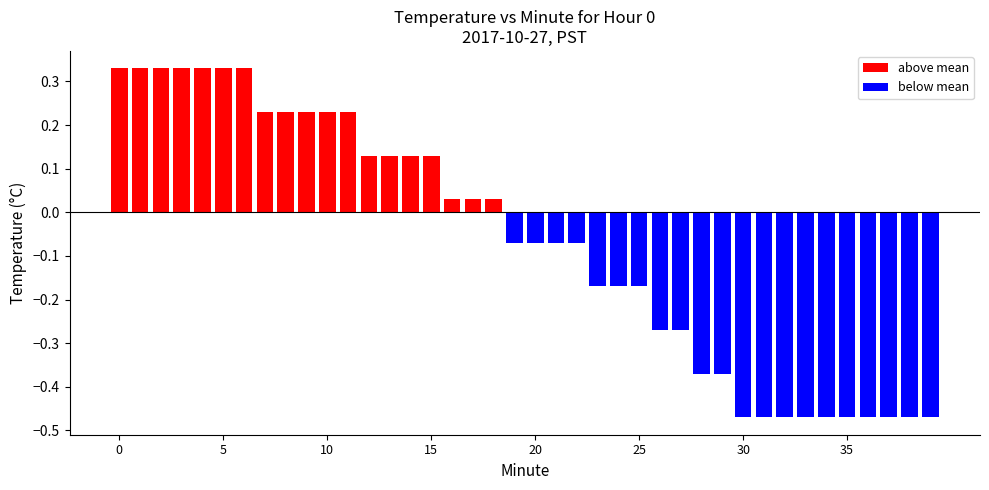

List the labels in order of value, largest first.

0, 1, 2, 3, 4, 5, 6, 7, 8, 9, 10, 11, 12, 13, 14, 15, 16, 17, 18, 19, 20, 21, 22, 23, 24, 25, 26, 27, 28, 29, 30, 31, 32, 33, 34, 35, 36, 37, 38, 39